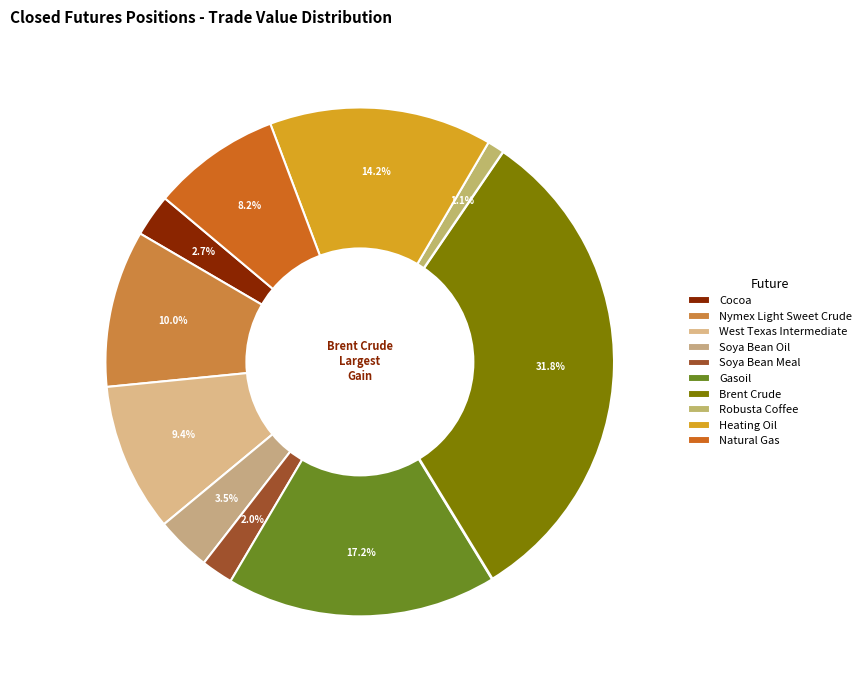

To the nearest percent, what is the combined percentage of Robusta Coffee and Soya Bean Meal?

3%